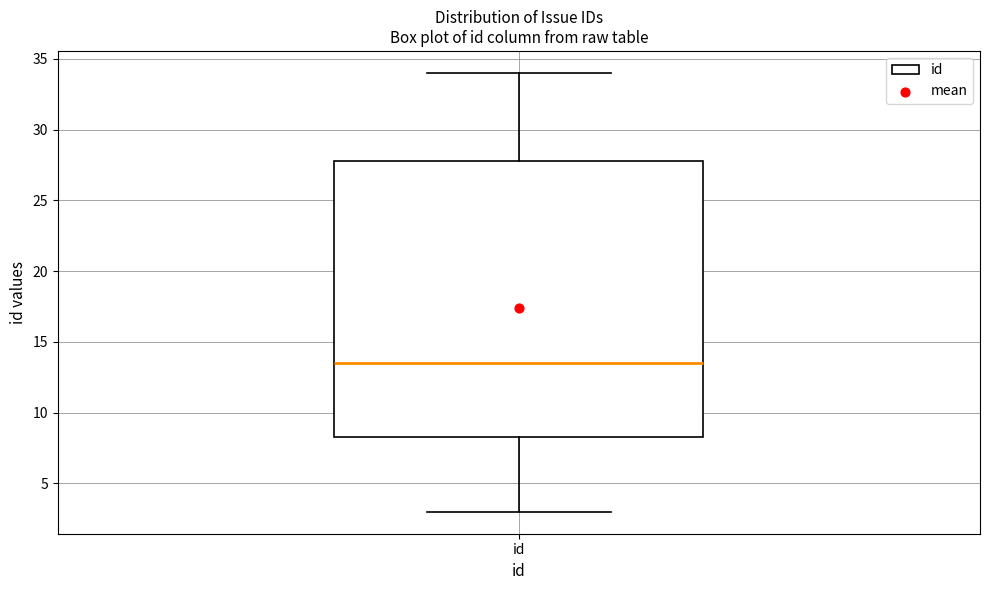

Where does the lower whisker of the box for id end on the y-axis? The values are not printed on the chart, so give them approximately, as read against the axis.

3.0